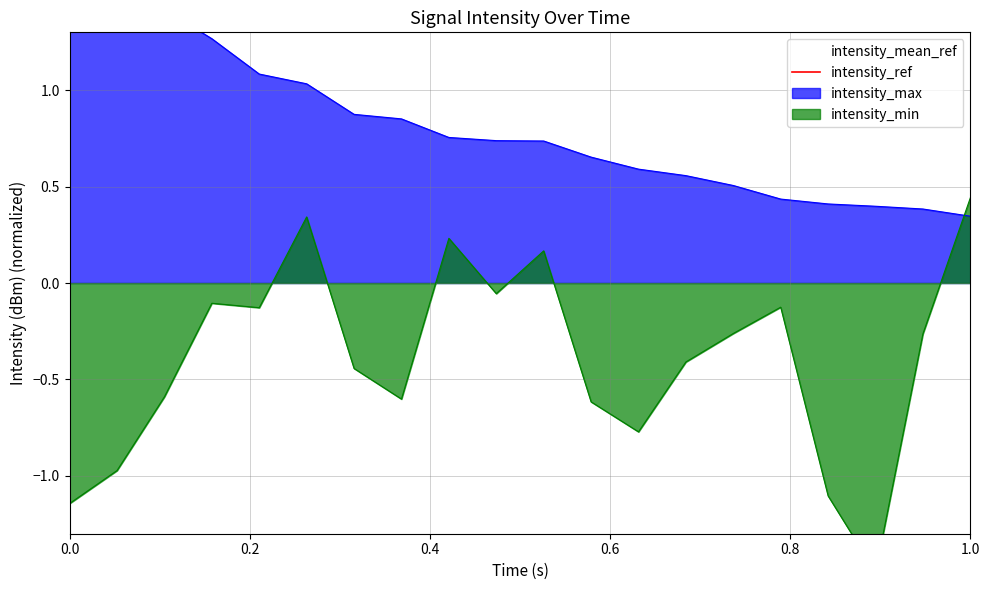

Is the value of intensity_min at 38 greater than the value of intensity_max at 30?

Yes